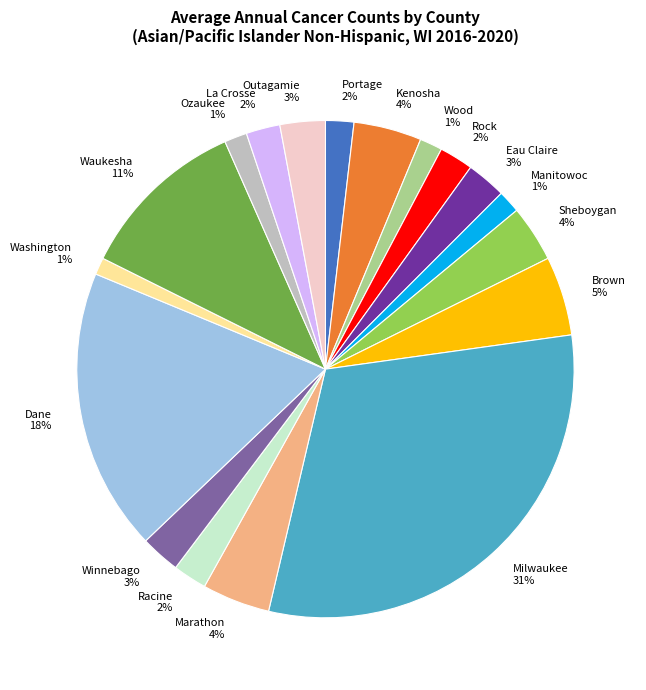

The Rock 2% slice represents 2% of the pie. True or false?

True